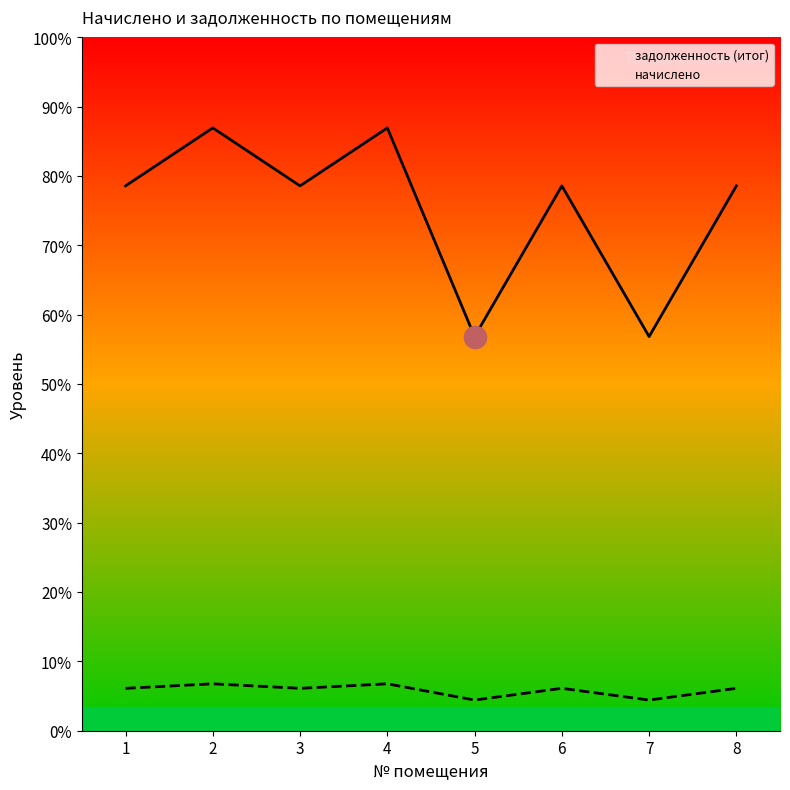

True or false: задолженность (итог) has a value of 4347.0 at 5.

False